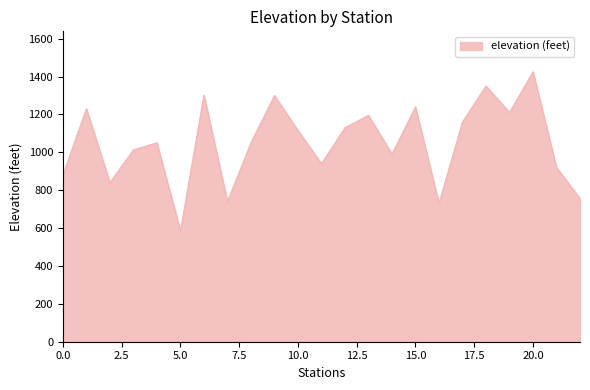

What is the difference between the maximum and minimum values?

840